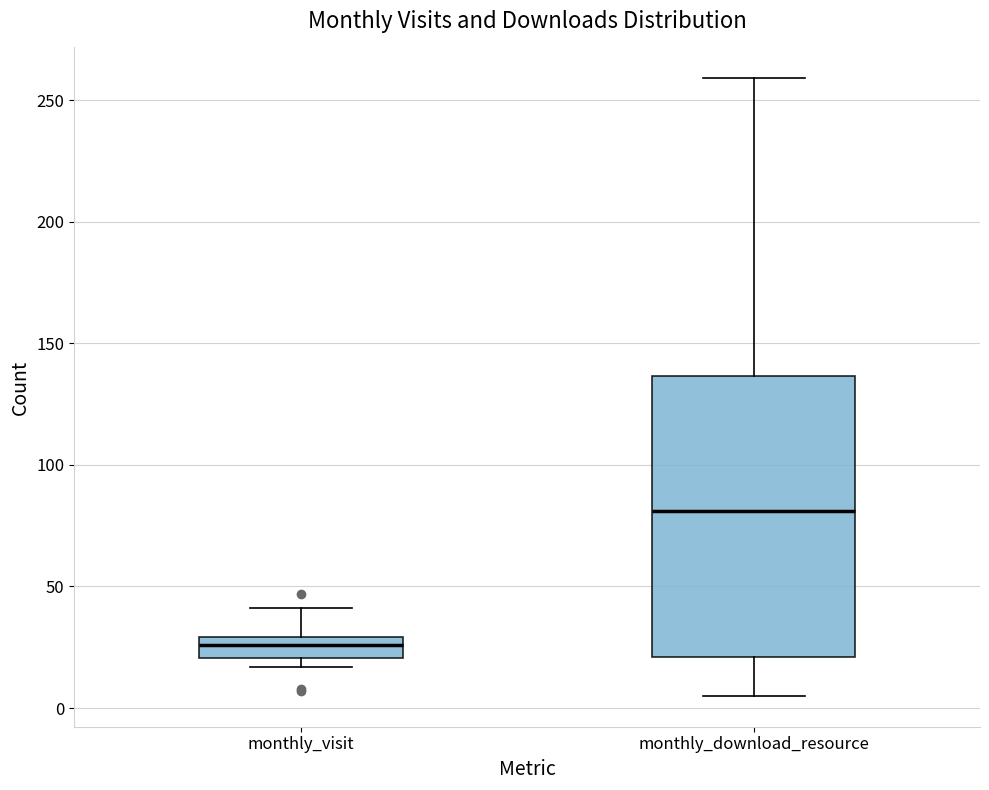

Where does the lower whisker of the box for monthly_download_resource end on the y-axis? The values are not printed on the chart, so give them approximately, as read against the axis.

5